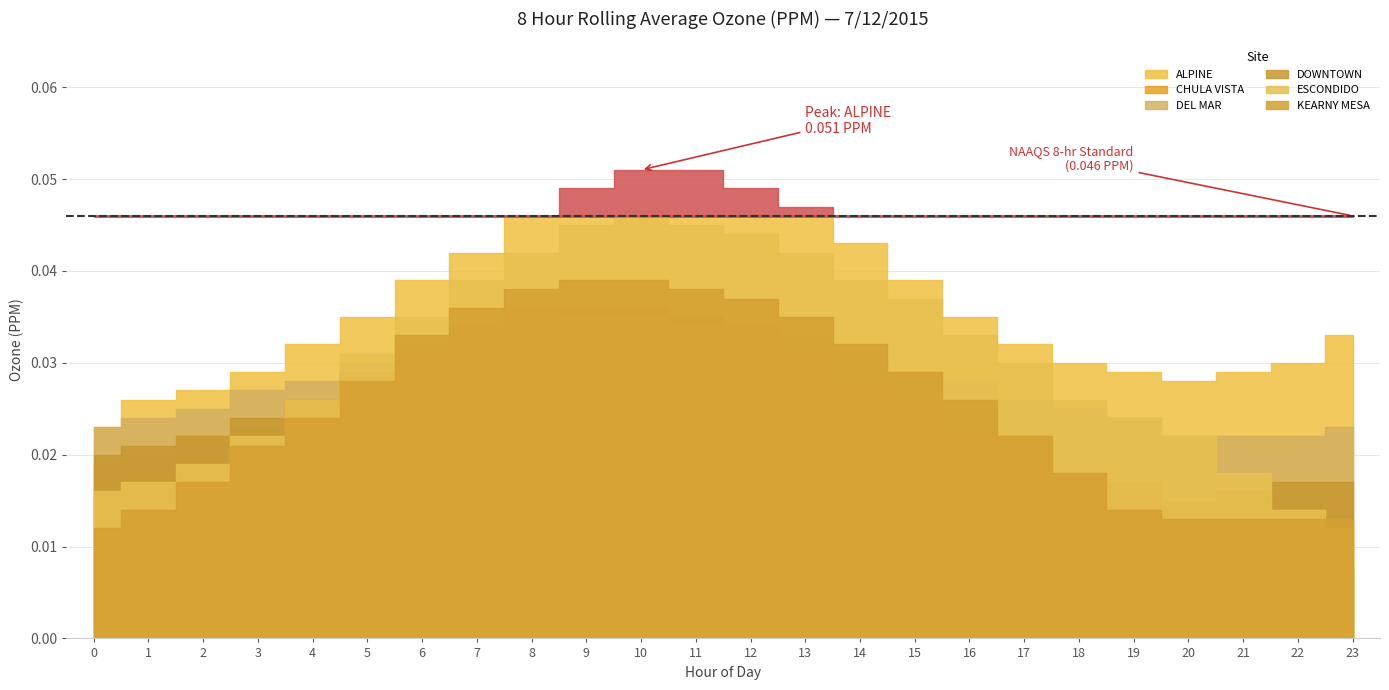

What are all the series names shown in the legend?

ALPINE, CHULA VISTA, DEL MAR, DOWNTOWN, ESCONDIDO, KEARNY MESA